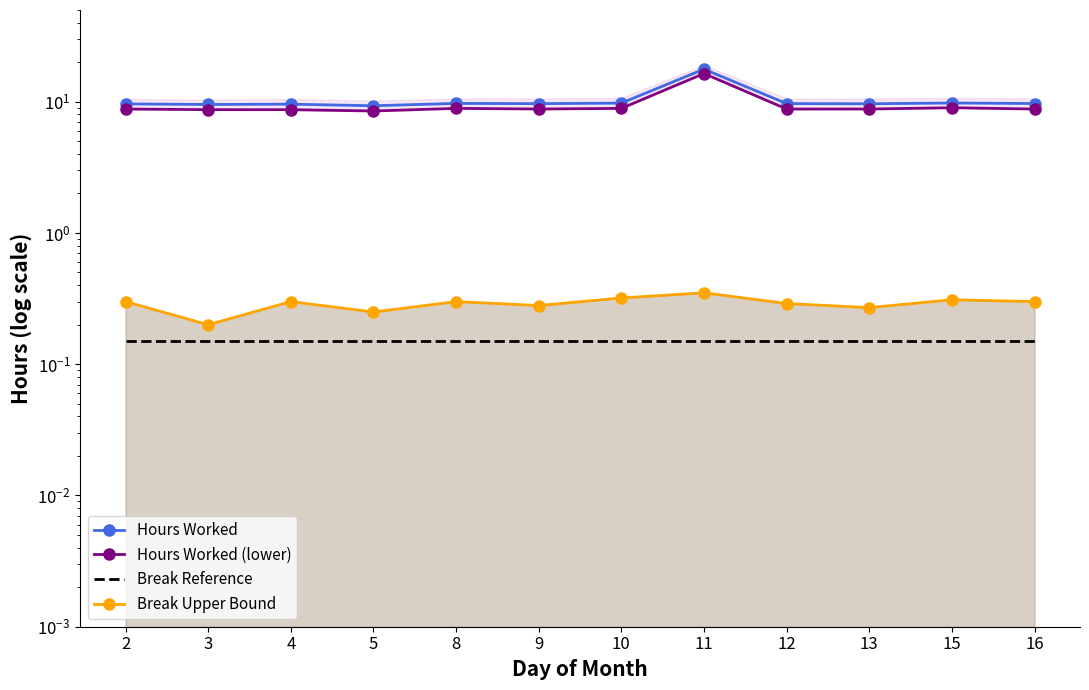

Is it true that Hours Worked equals 14.3 at 12?

False